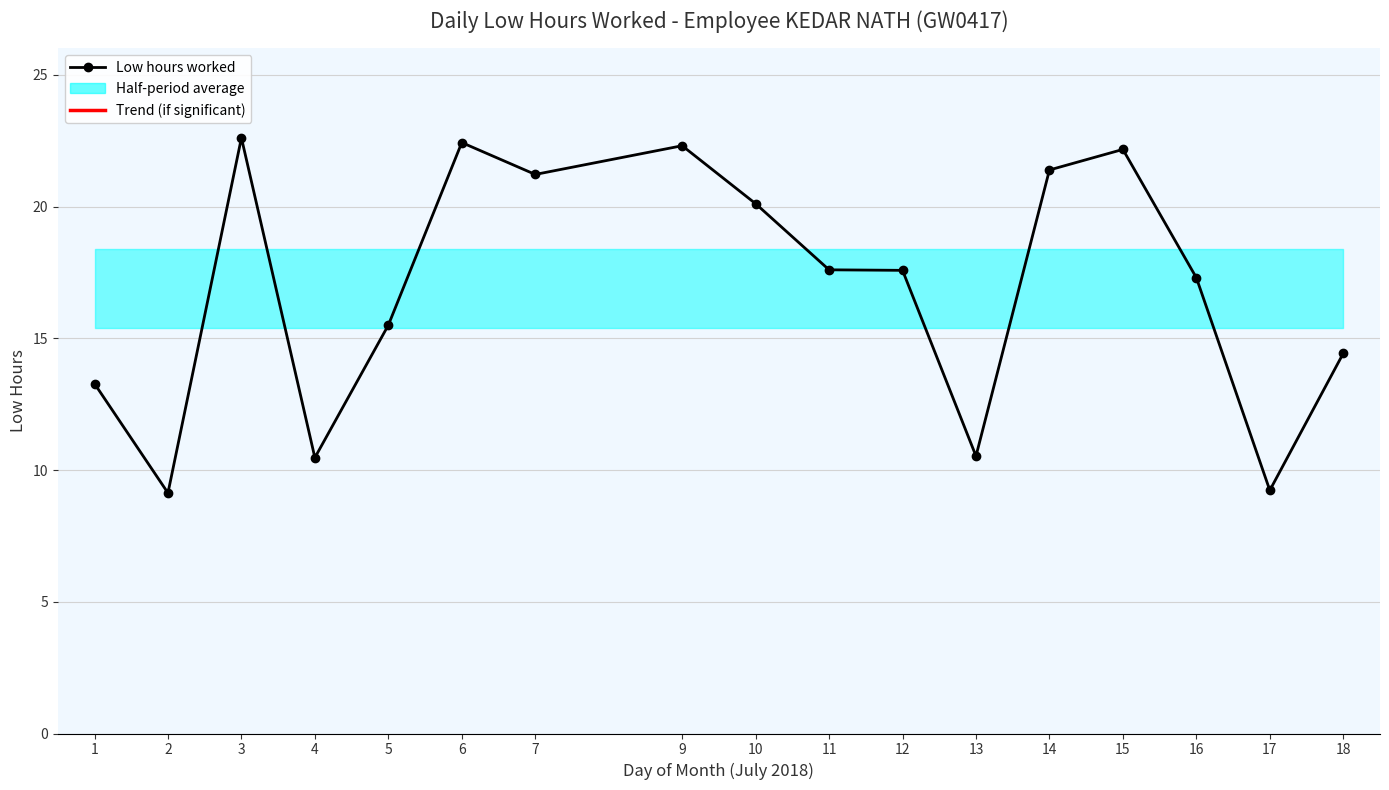

Where does the data first go above 17?

3